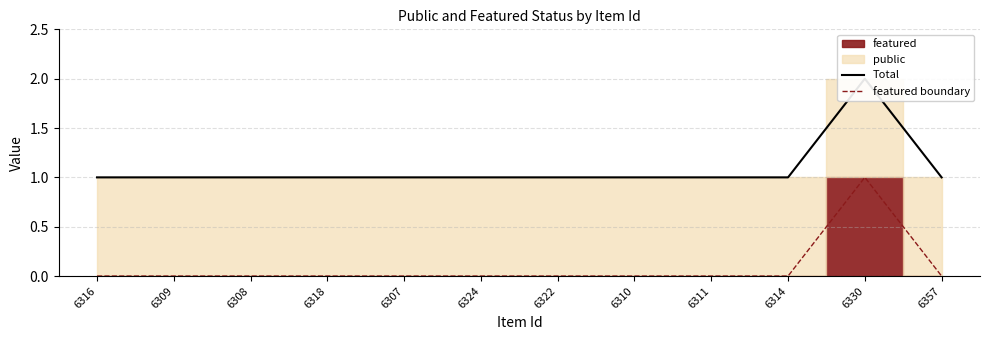

The featured boundary series shows 0 at 6307. True or false?

True